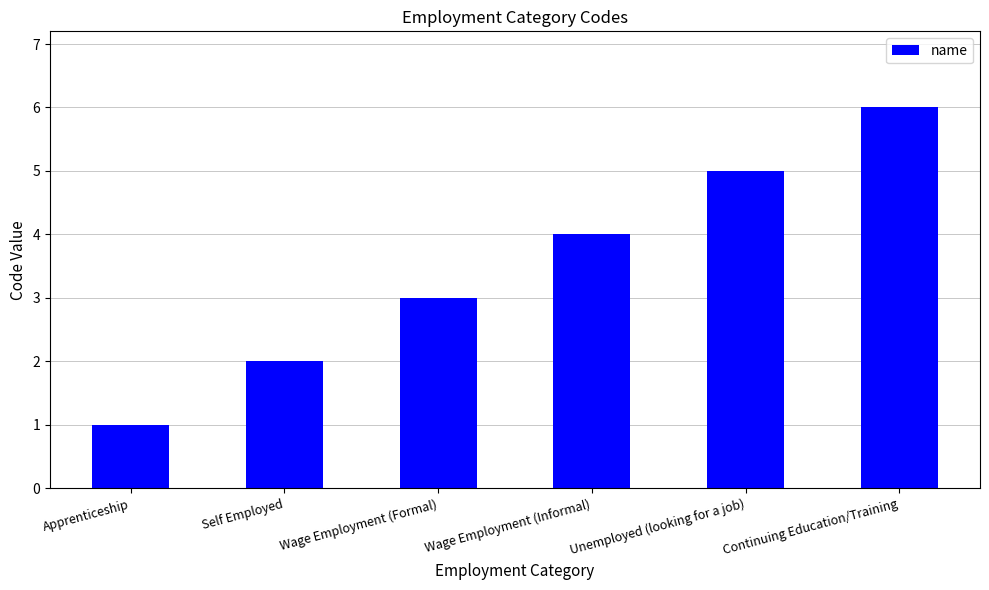

Reading left to right, transcribe all the data shown in this chart.

Apprenticeship=1	Self Employed=2	Wage Employment (Formal)=3	Wage Employment (Informal)=4	Unemployed (looking for a job)=5	Continuing Education/Training=6